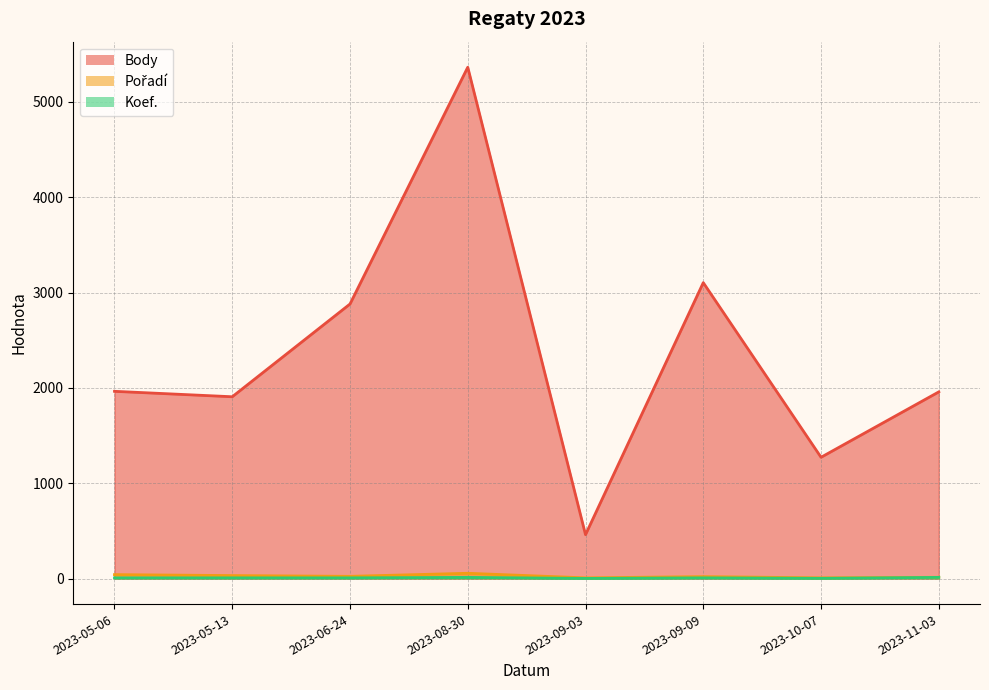

List the series in order of their peak value, lowest first.

Koef., Pořadí, Body